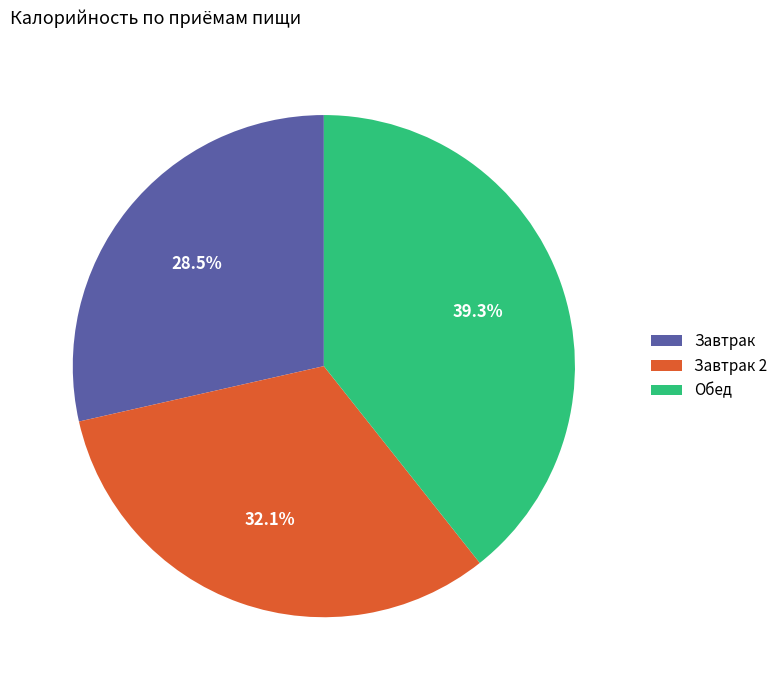

How many segments does this pie chart have?

3